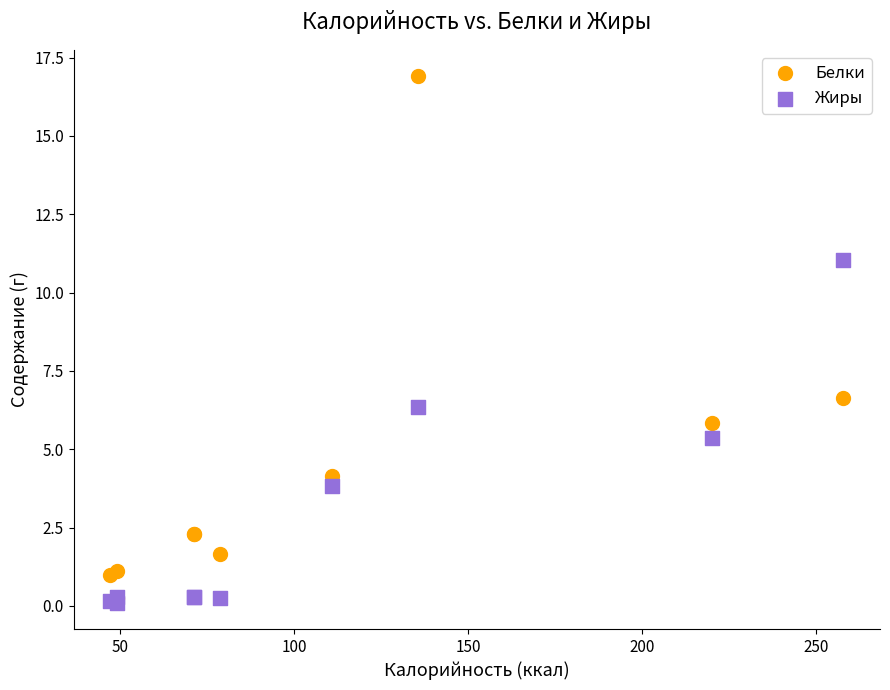

Which series contains the lowest Y value?

Жиры